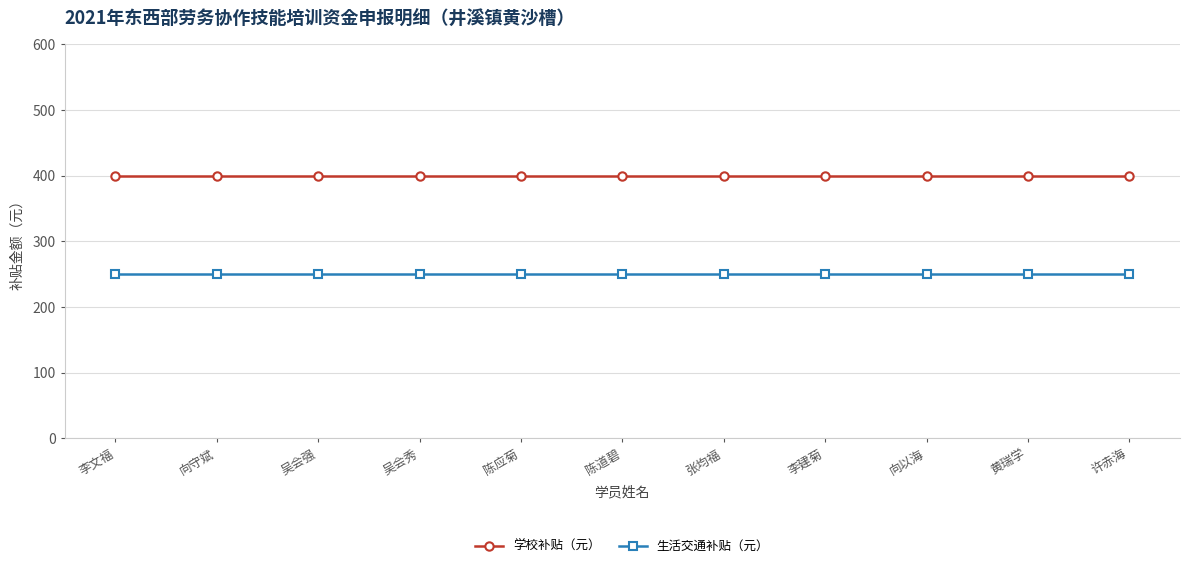

True or false: 生活交通补贴（元） has a value of 250 at 许赤海.

True